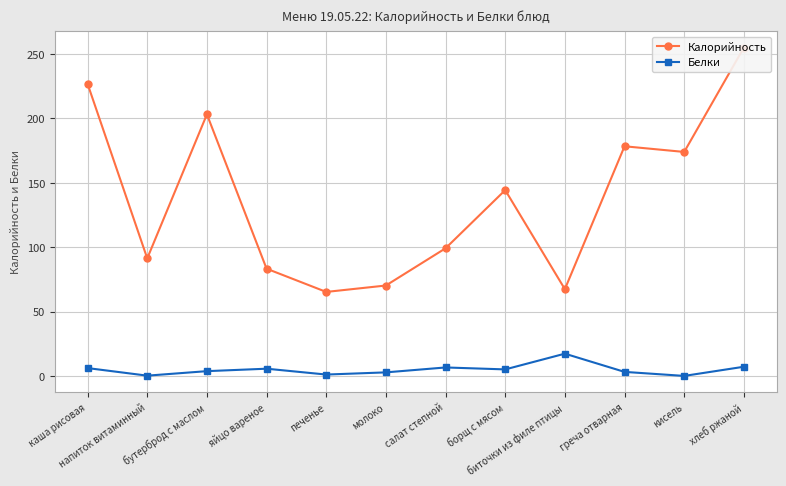

How many distinct data groups are displayed?

2